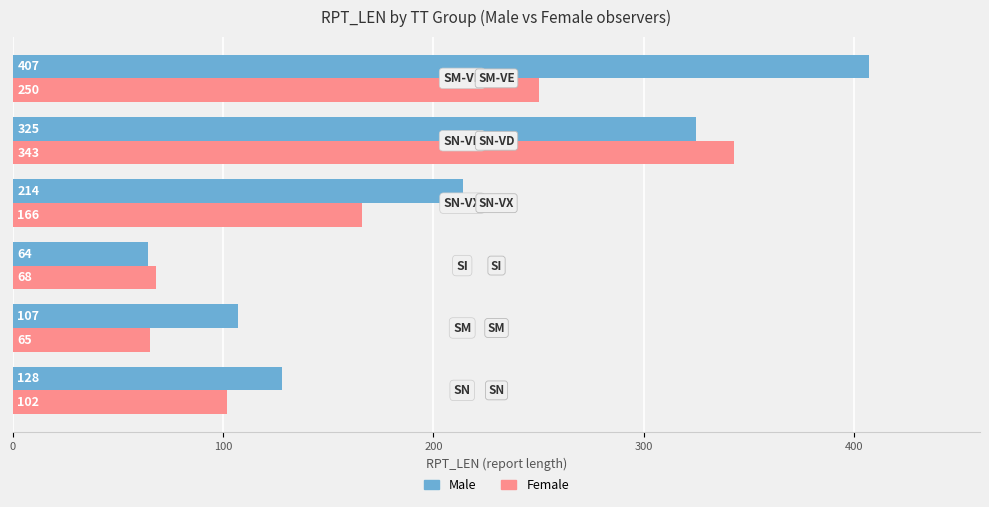

At how many categories does at least one series exceed 176?

3